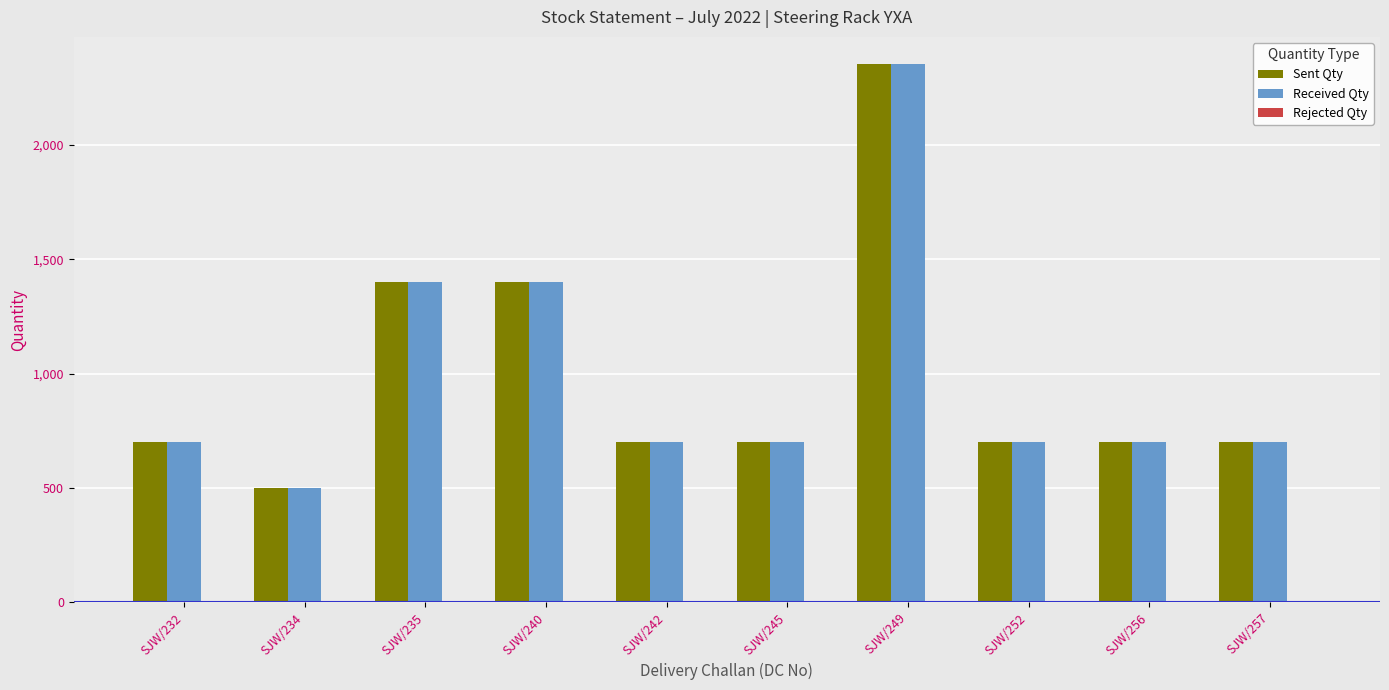

Is the value of Received Qty at SJW/242 greater than the value of Sent Qty at SJW/235?

No